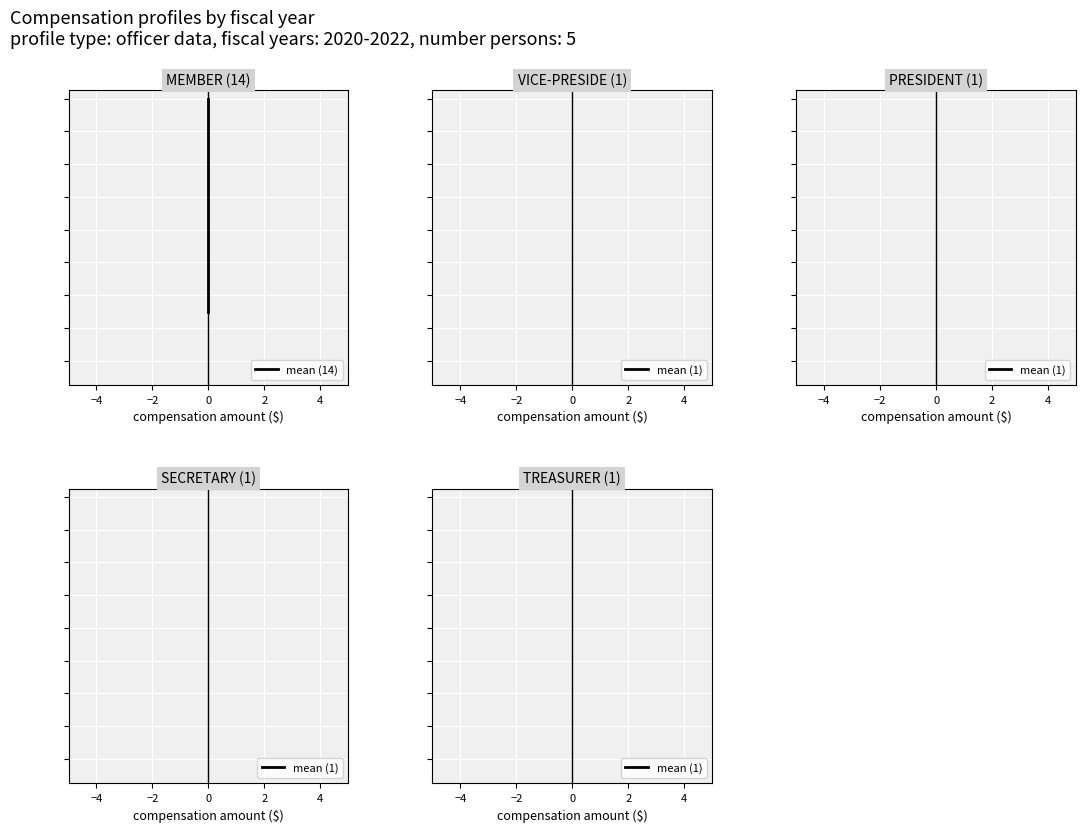

True or false: the data has more than 0 interior local peaks.

False